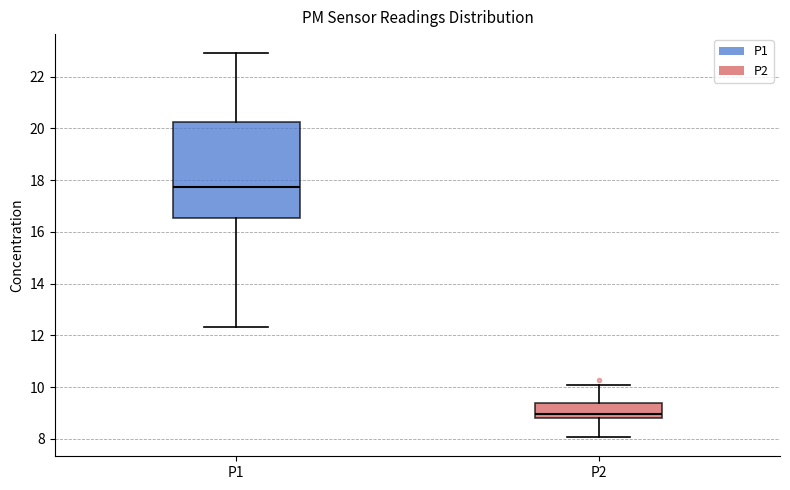

Where does the median line of the box for P1 sit on the y-axis? The values are not printed on the chart, so give them approximately, as read against the axis.

17.8